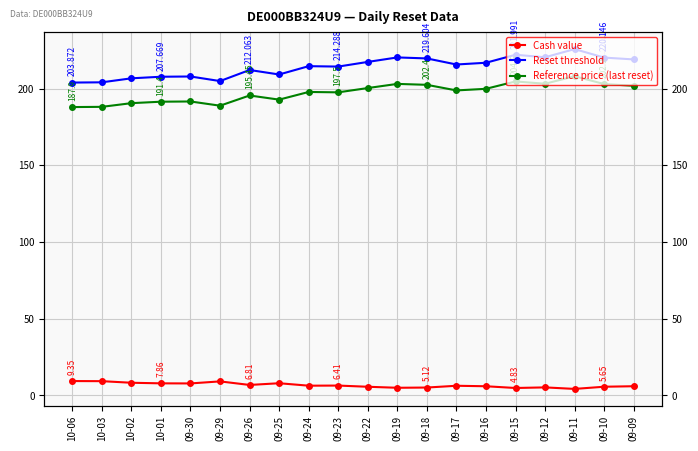

How many data points in Cash value are above 6?

11